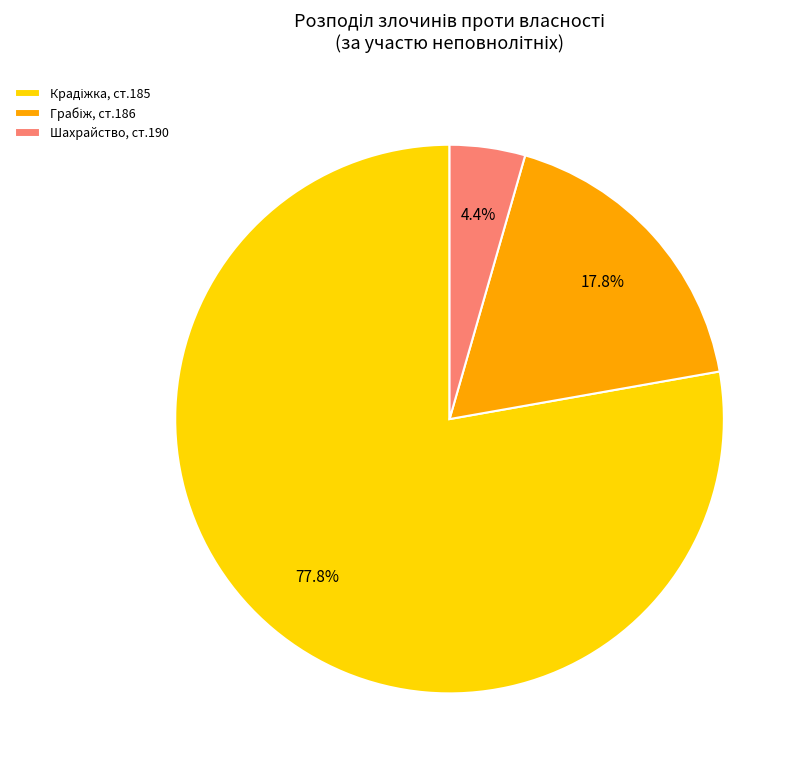

Which category has the smallest portion of the pie?

Шахрайство, ст.190